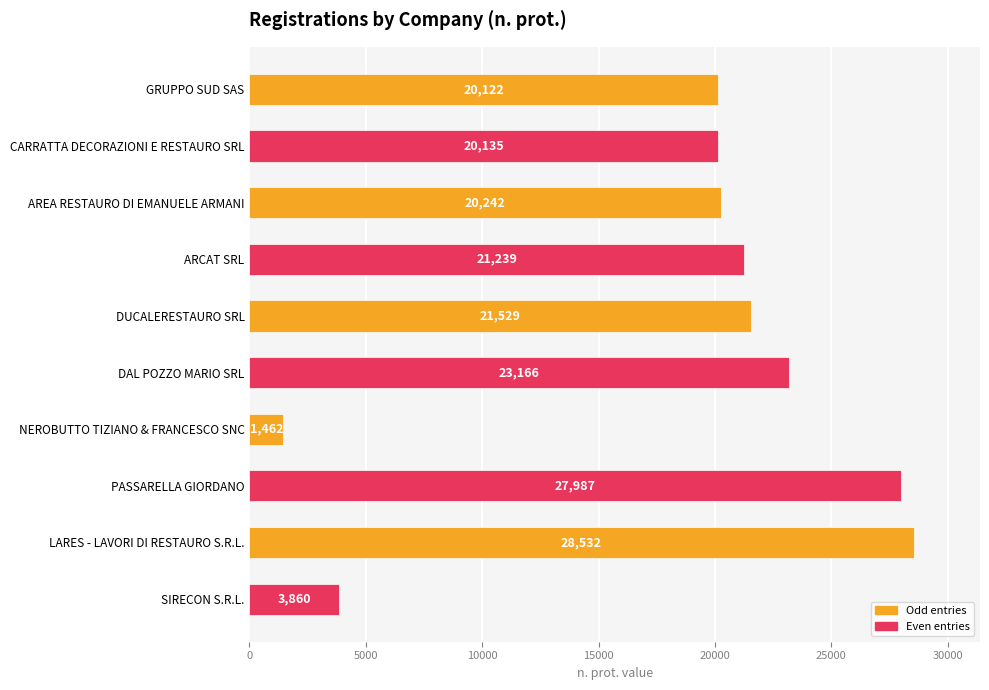

What is the maximum value shown in the chart?

28532